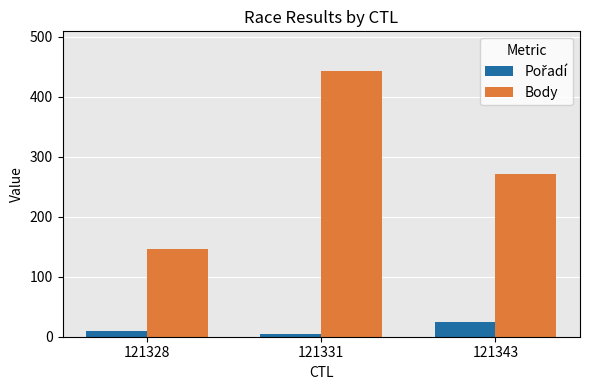

How many bars are there in total?

6